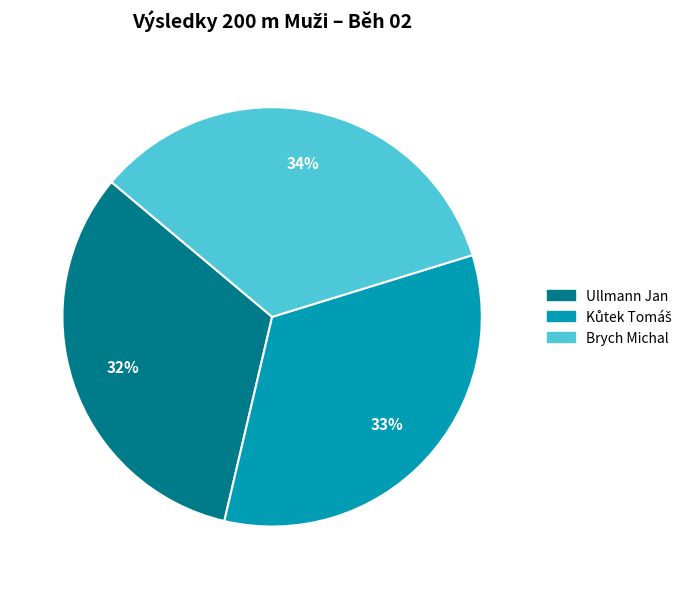

True or false: Brych Michal accounts for 34% of the total.

True